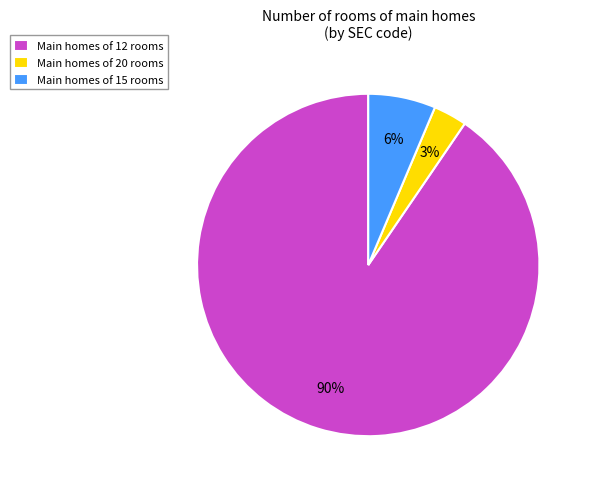

How many slices are in this pie chart?

3